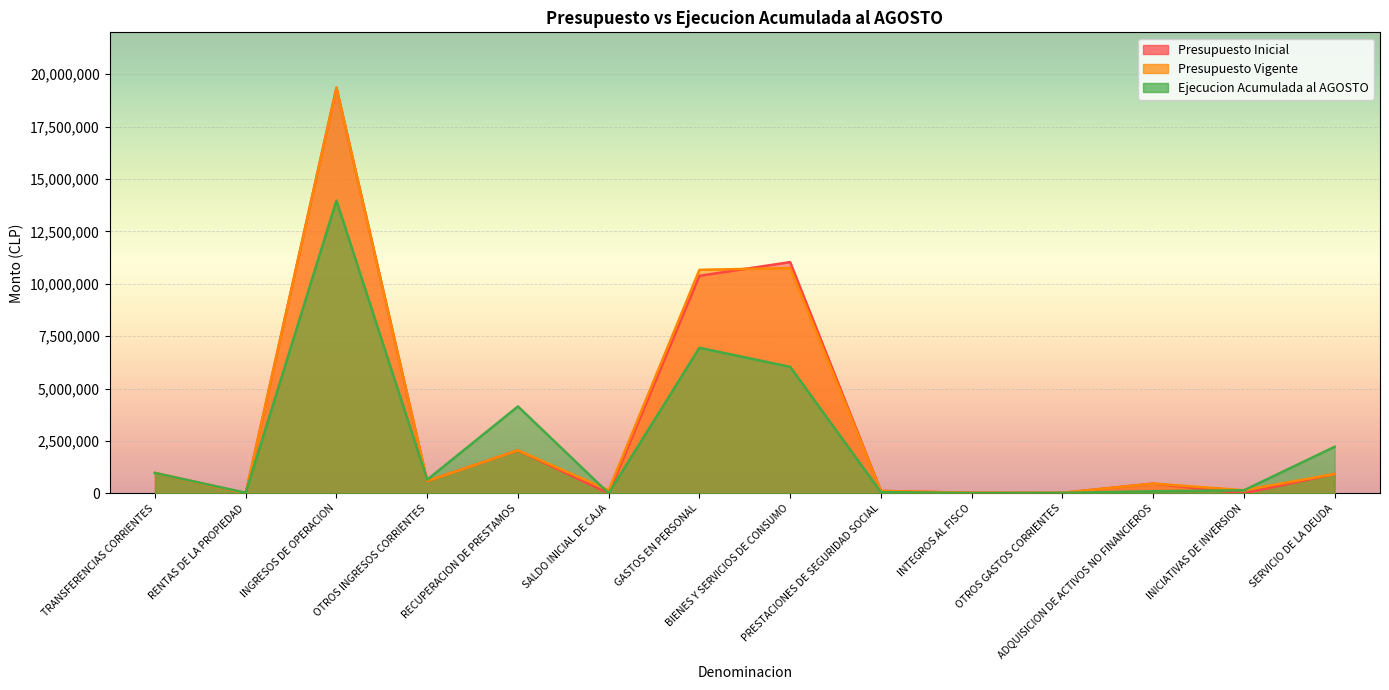

Reading right to left, transcribe all the data shown in this chart.

Presupuesto Inicial: SERVICIO DE LA DEUDA=922383	INICIATIVAS DE INVERSION=0	ADQUISICION DE ACTIVOS NO FINANCIEROS=463899	OTROS GASTOS CORRIENTES=21755	INTEGROS AL FISCO=25211	PRESTACIONES DE SEGURIDAD SOCIAL=113080	BIENES Y SERVICIOS DE CONSUMO=11034135	GASTOS EN PERSONAL=10379578	SALDO INICIAL DE CAJA=0	RECUPERACION DE PRESTAMOS=2052772	OTROS INGRESOS CORRIENTES=583309	INGRESOS DE OPERACION=19353892	RENTAS DE LA PROPIEDAD=0	TRANSFERENCIAS CORRIENTES=970068
Presupuesto Vigente: SERVICIO DE LA DEUDA=922383	INICIATIVAS DE INVERSION=147616	ADQUISICION DE ACTIVOS NO FINANCIEROS=463899	OTROS GASTOS CORRIENTES=21755	INTEGROS AL FISCO=25211	PRESTACIONES DE SEGURIDAD SOCIAL=113080	BIENES Y SERVICIOS DE CONSUMO=10748687	GASTOS EN PERSONAL=10665026	SALDO INICIAL DE CAJA=147616	RECUPERACION DE PRESTAMOS=2052772	OTROS INGRESOS CORRIENTES=583309	INGRESOS DE OPERACION=19353892	RENTAS DE LA PROPIEDAD=0	TRANSFERENCIAS CORRIENTES=970068
Ejecucion Acumulada al AGOSTO: SERVICIO DE LA DEUDA=2219505	INICIATIVAS DE INVERSION=141803	ADQUISICION DE ACTIVOS NO FINANCIEROS=96394	OTROS GASTOS CORRIENTES=21640	INTEGROS AL FISCO=15591	PRESTACIONES DE SEGURIDAD SOCIAL=55022	BIENES Y SERVICIOS DE CONSUMO=6036422	GASTOS EN PERSONAL=6944306	SALDO INICIAL DE CAJA=0	RECUPERACION DE PRESTAMOS=4146490	OTROS INGRESOS CORRIENTES=647085	INGRESOS DE OPERACION=13972399	RENTAS DE LA PROPIEDAD=26239	TRANSFERENCIAS CORRIENTES=970068